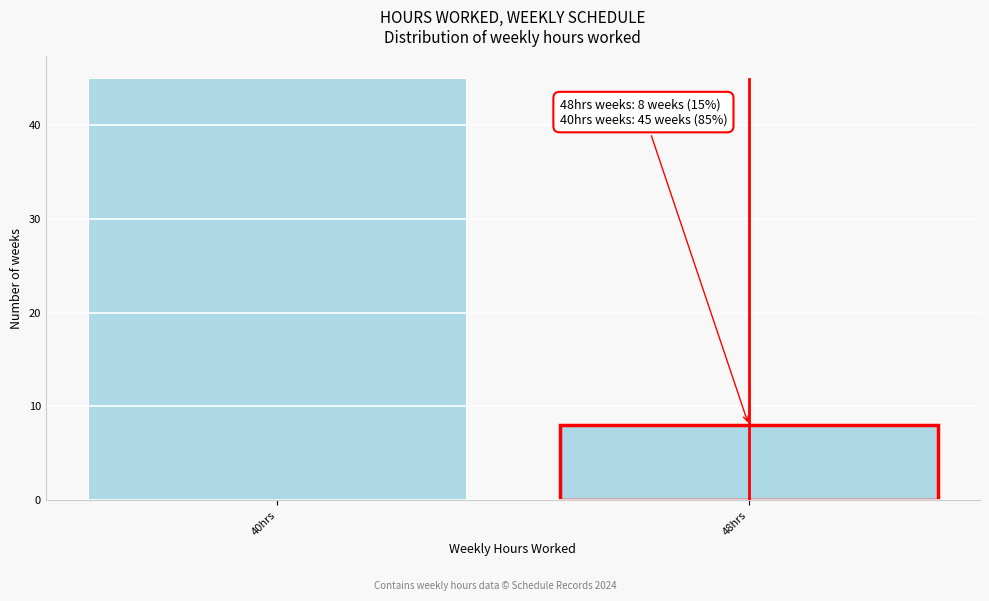

Reading left to right, what are all the values shown in this chart?

45	8